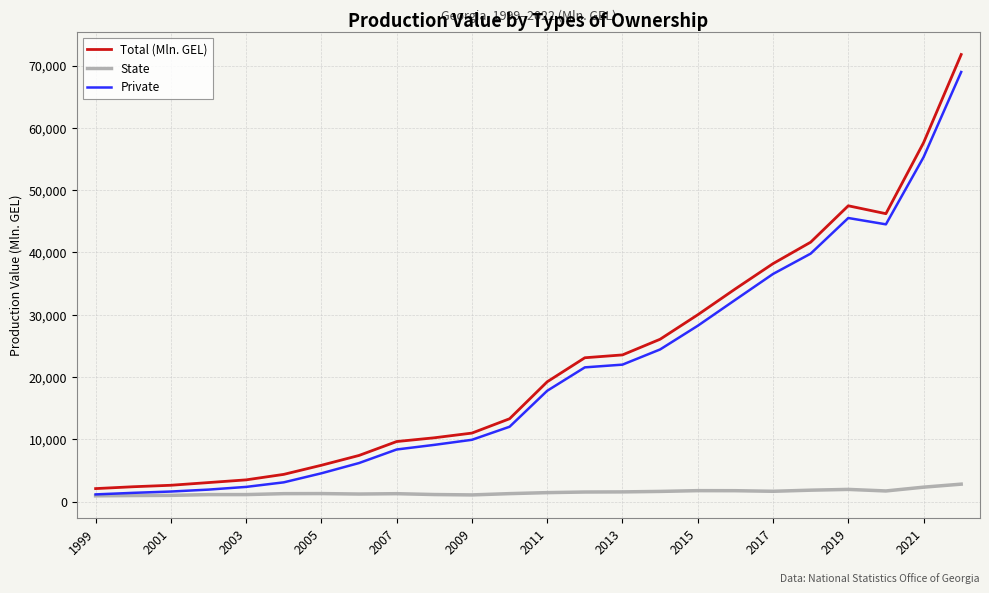

Which series has the largest range (max minus min)?

Total (Mln. GEL)